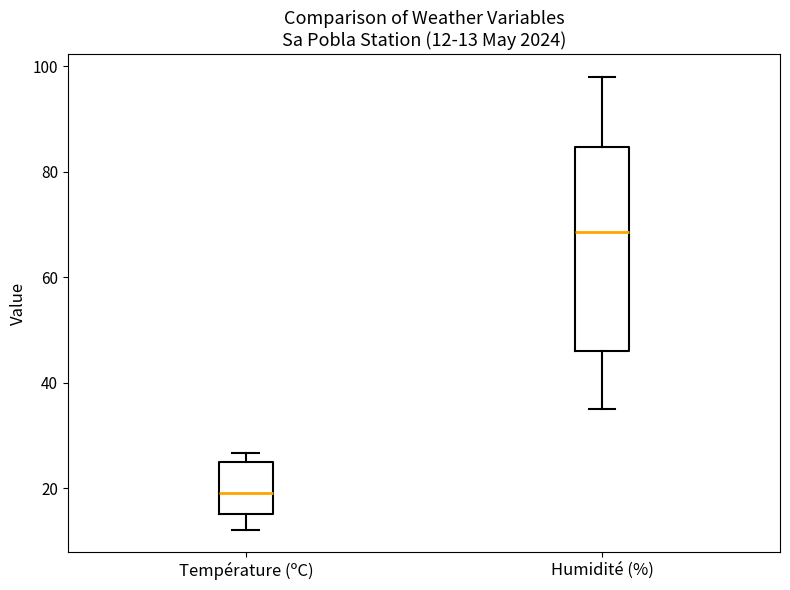

Which box is the tallest, from its lower edge to its upper edge?

Humidité (%)